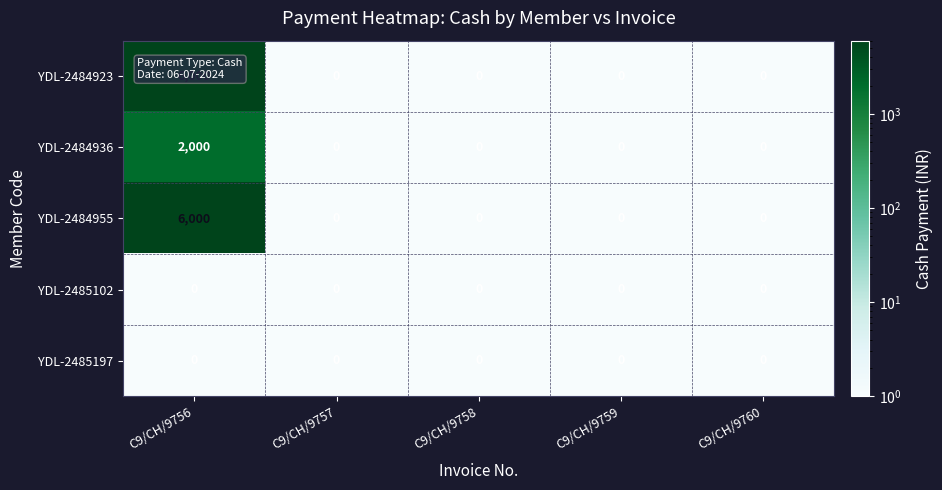

At which category does the chart reach its peak across all series?

C9/CH/9756